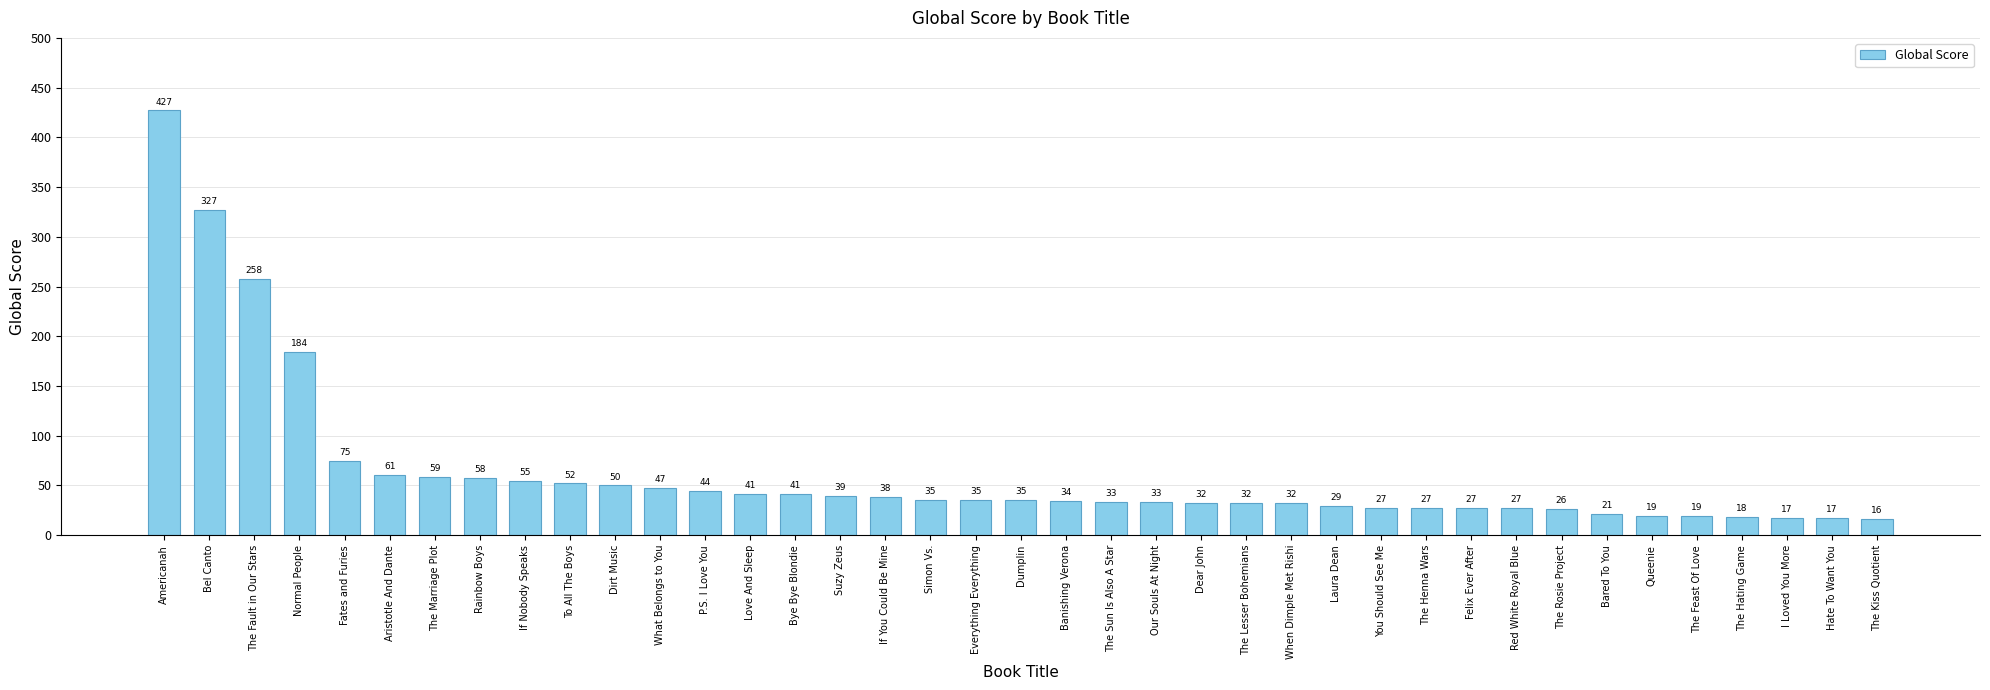

What is the change in value from Dirt Music to P.S. I Love You?

-6